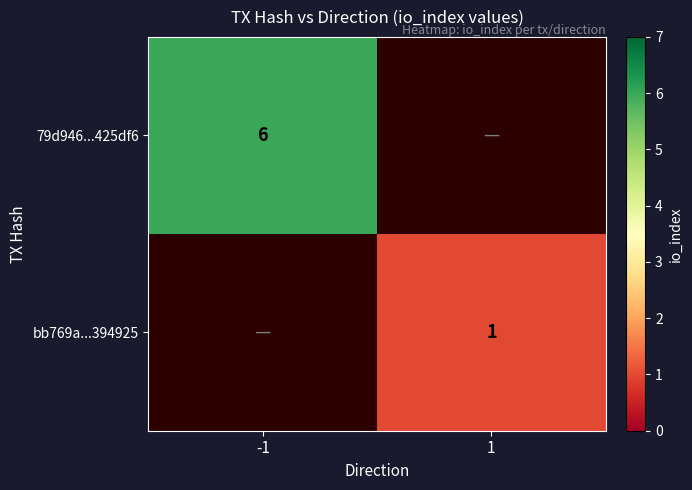

The value of 79d946...425df6 at -1 is 3. True or false?

False